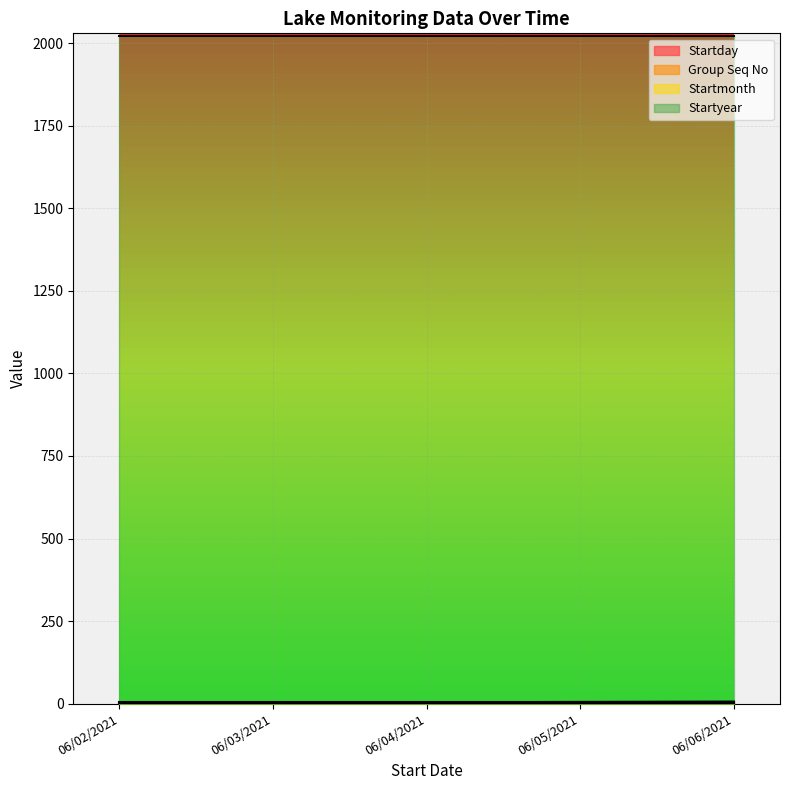

Which category has the lowest value in the Startday series?

06/02/2021